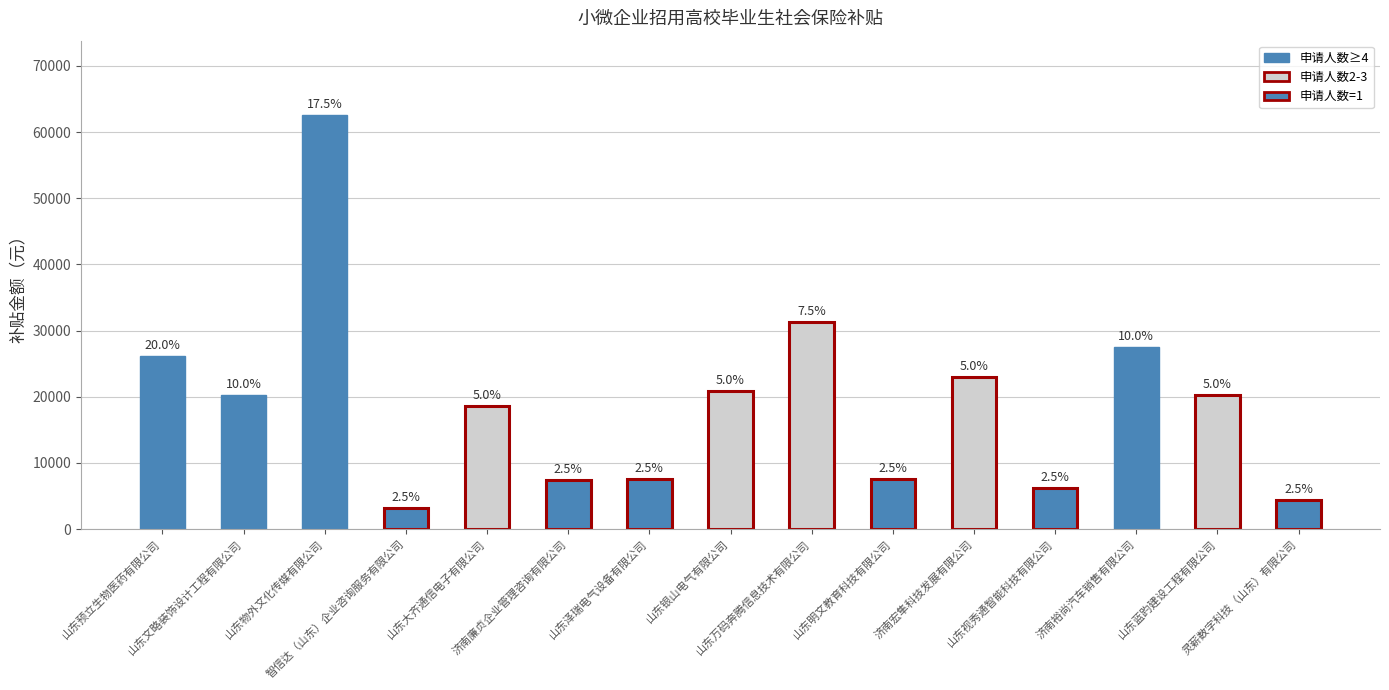

How many bars are there in total?

15